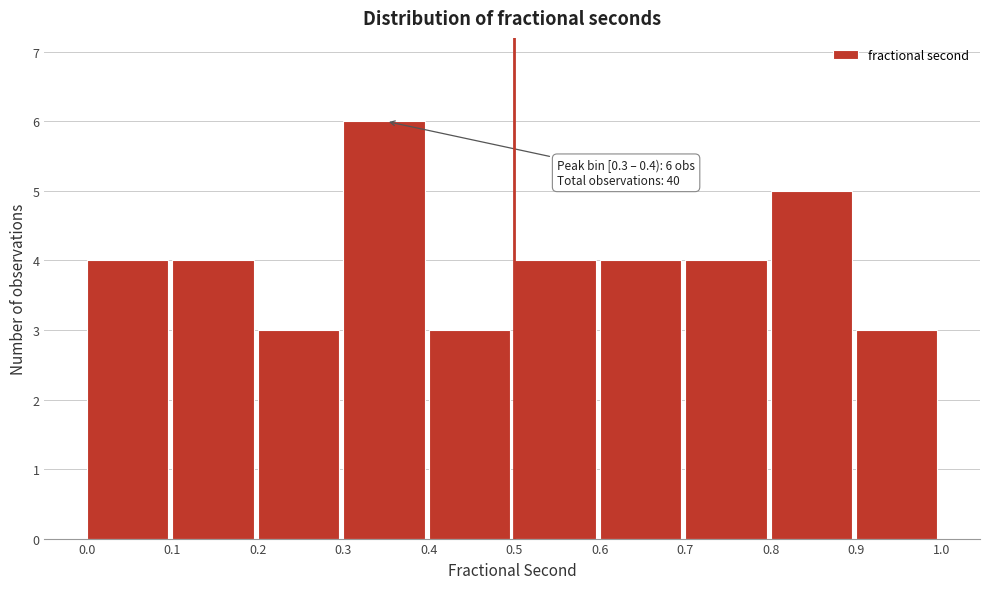

Over which range of the x-axis is the bar tallest?

0.3 to 0.4